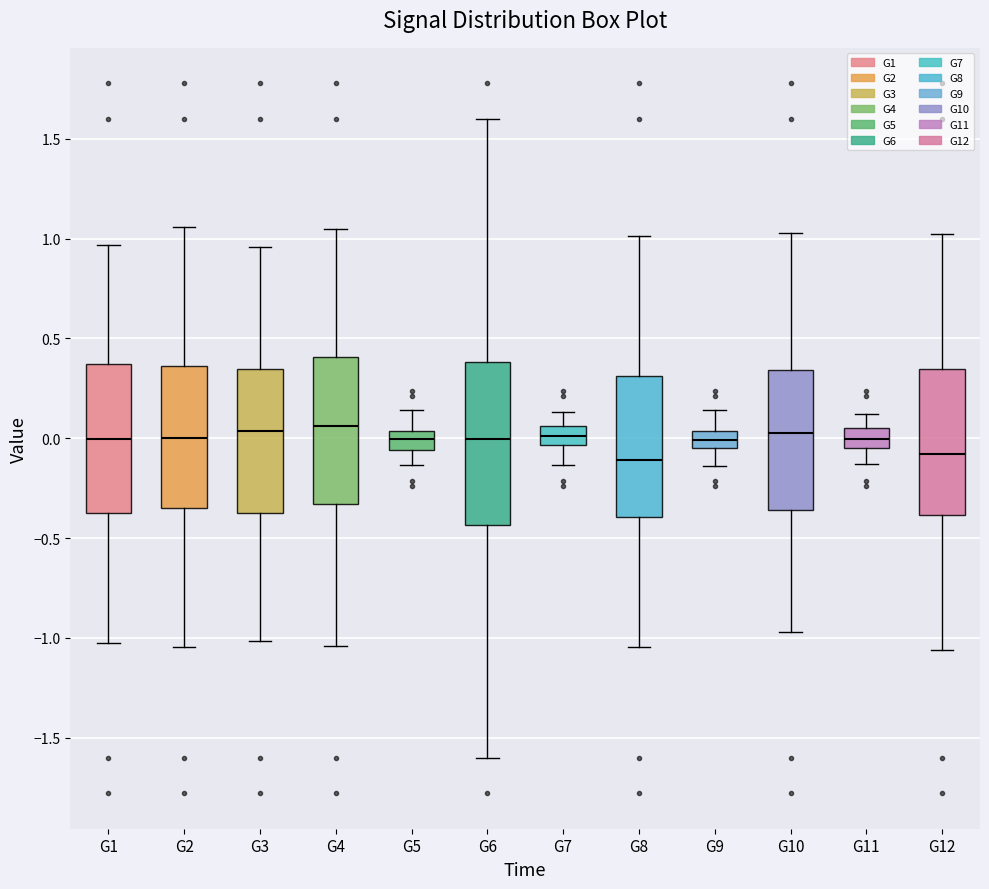

Reading left to right, read every box against the y-axis: the position of its median line, the range the box covers, and the ends of its whiskers. The values are not printed on the chart, so give them approximately, as read against the axis.

G1: median 0.00, box -0.40 to 0.35, whiskers -1.05 to 0.95
G2: median 0.00, box -0.35 to 0.35, whiskers -1.05 to 1.05
G3: median 0.05, box -0.35 to 0.35, whiskers -1.00 to 0.95
G4: median 0.05, box -0.35 to 0.40, whiskers -1.05 to 1.05
G5: median 0.00, box -0.05 to 0.05, whiskers -0.15 to 0.15
G6: median 0.00, box -0.45 to 0.40, whiskers -1.60 to 1.60
G7: median 0.00, box -0.05 to 0.05, whiskers -0.15 to 0.15
G8: median -0.10, box -0.40 to 0.30, whiskers -1.05 to 1.00
G9: median 0.00, box -0.05 to 0.05, whiskers -0.15 to 0.15
G10: median 0.00, box -0.35 to 0.35, whiskers -0.95 to 1.05
G11: median 0.00, box -0.05 to 0.05, whiskers -0.15 to 0.10
G12: median -0.10, box -0.40 to 0.35, whiskers -1.05 to 1.00